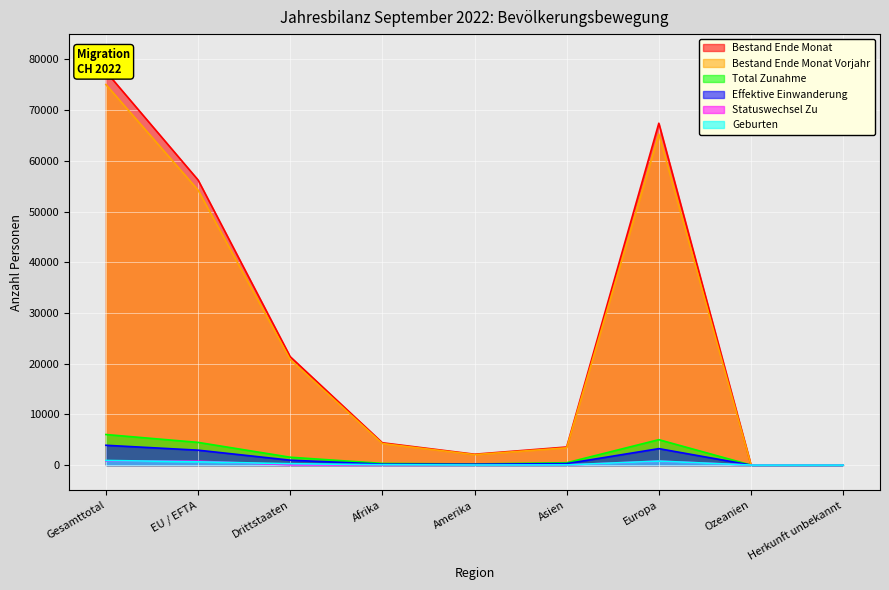

What is the approximate value of Bestand Ende Monat at Herkunft unbekannt?

47